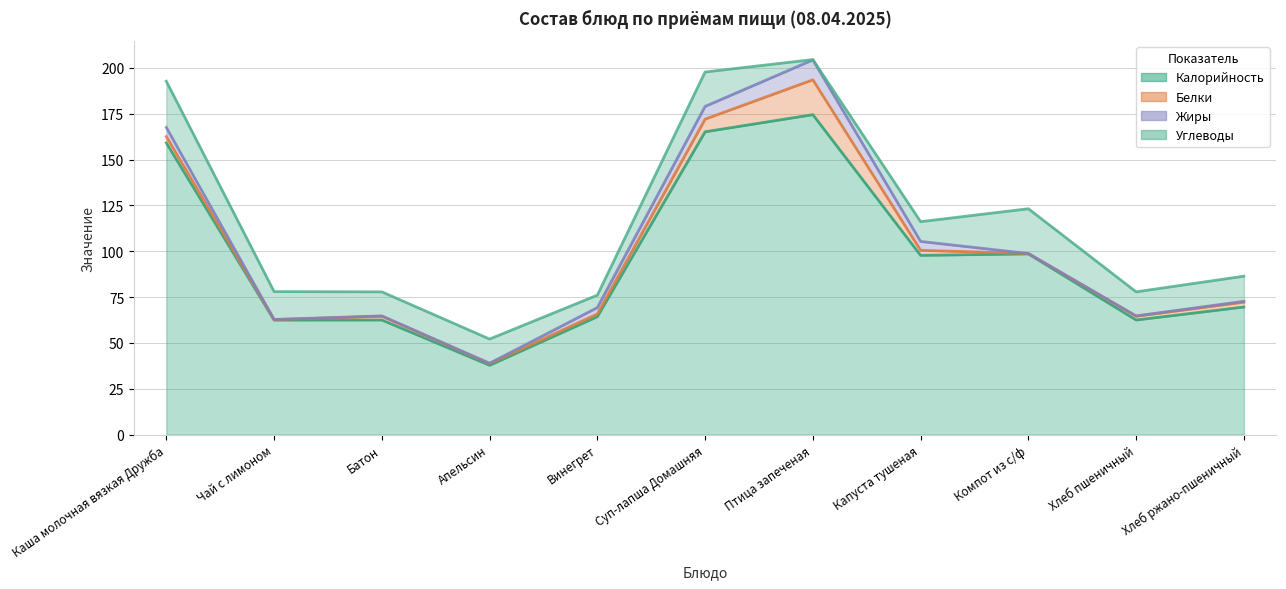

What is the spread (max minus min) of values at Чай с лимоном?

62.4